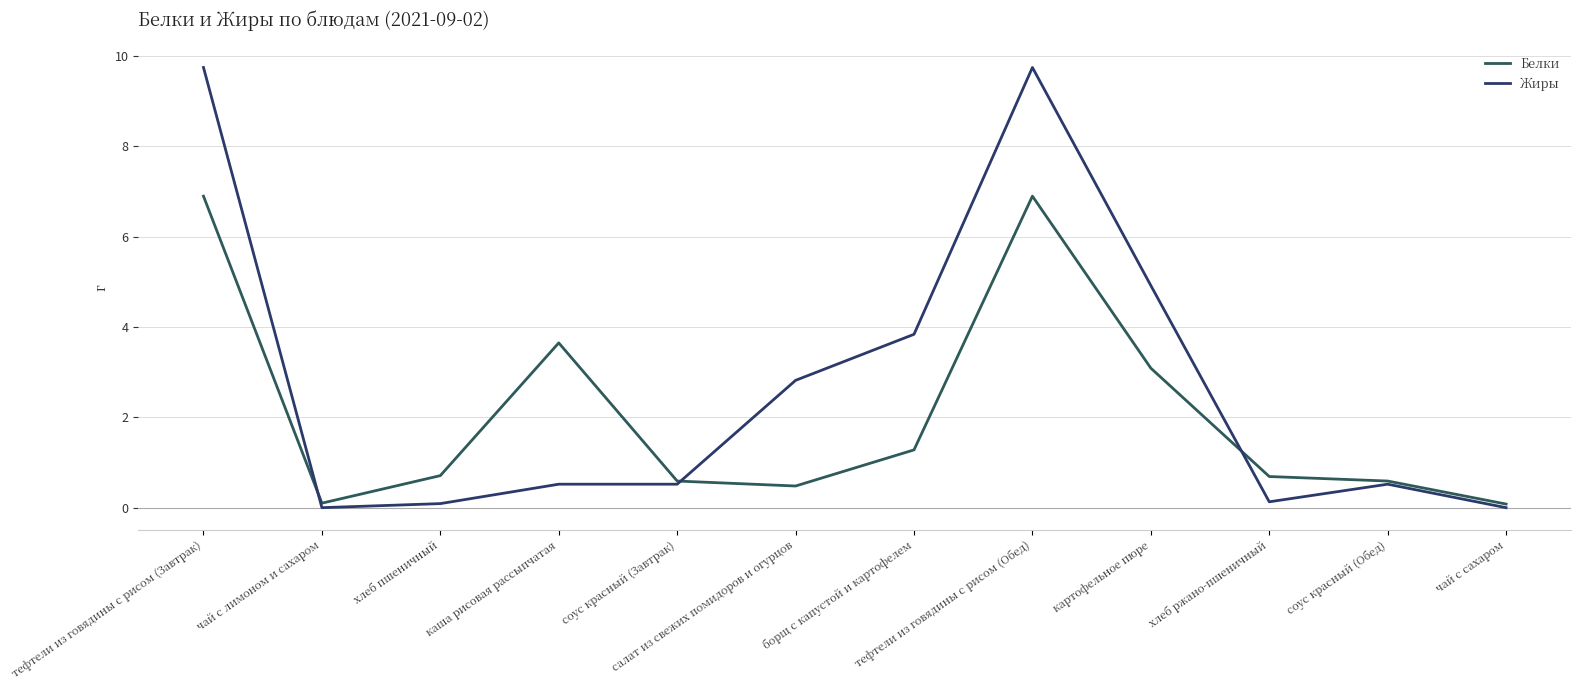

Is this an area chart (filled region under the line)?

No